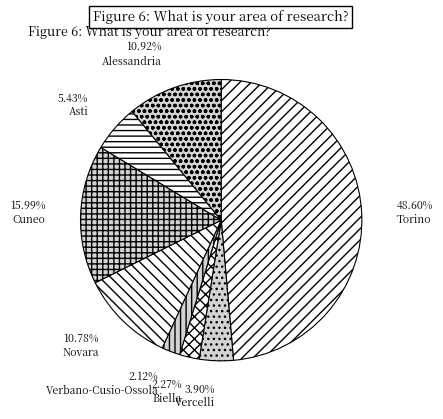

How many slices are in this pie chart?

8